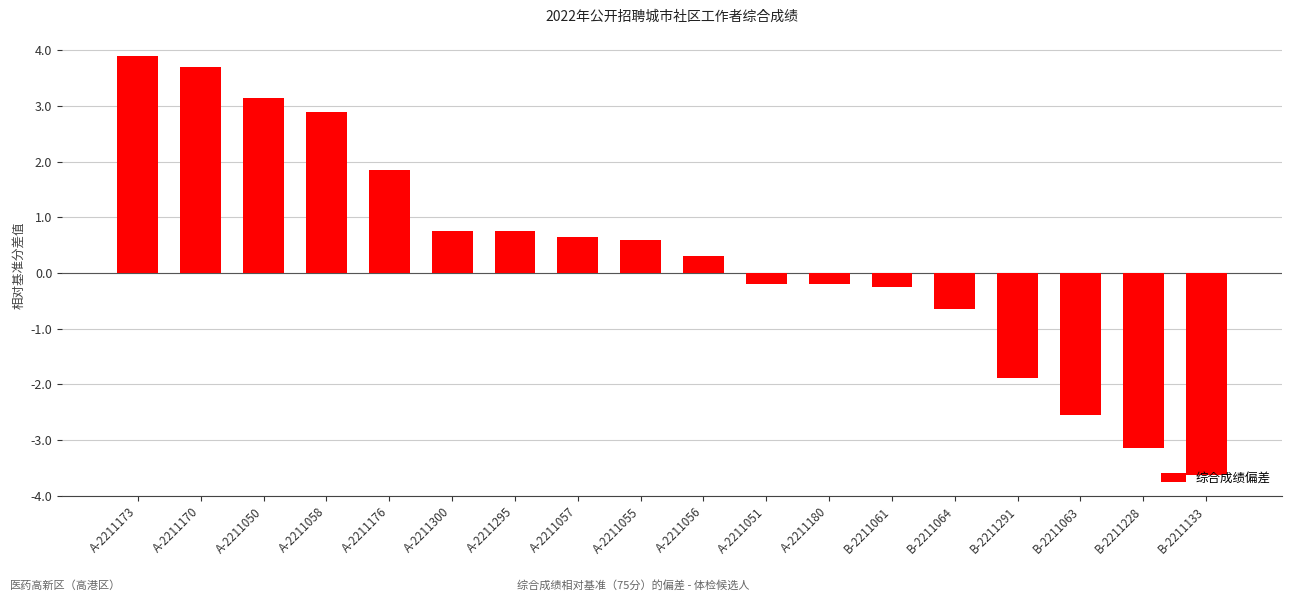

At which label does the data first exceed 0?

A-2211173